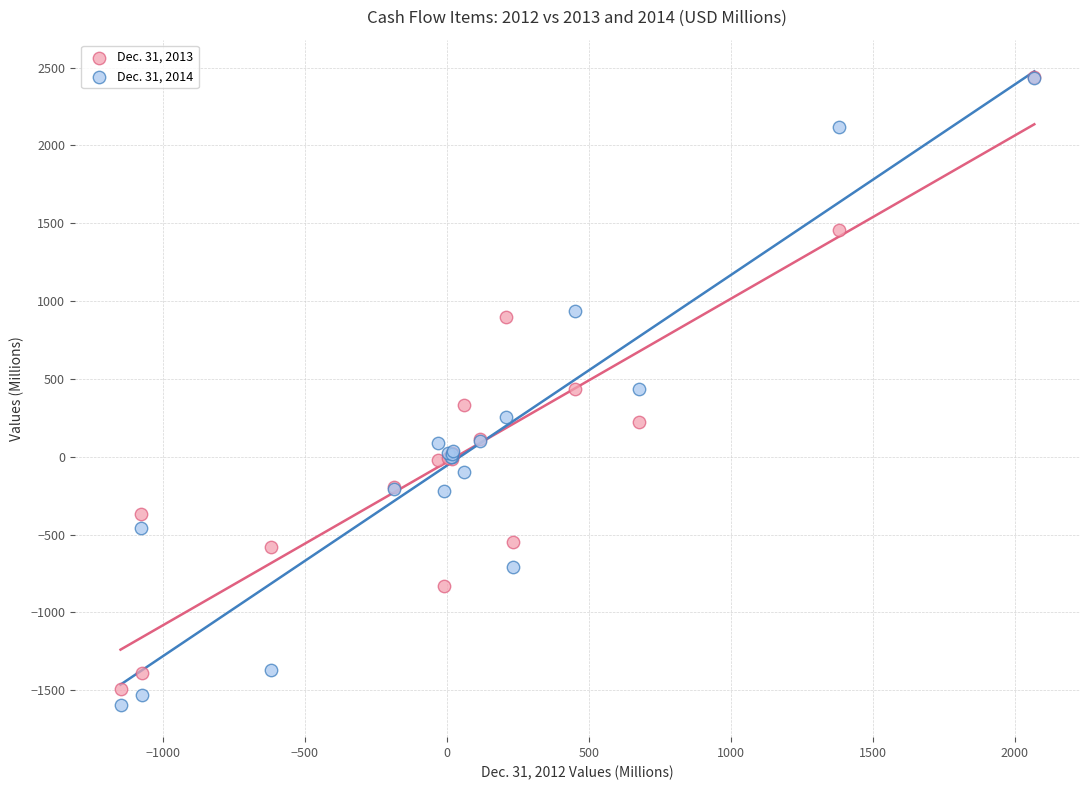

Which series has the widest spread of Y values?

Dec. 31, 2014